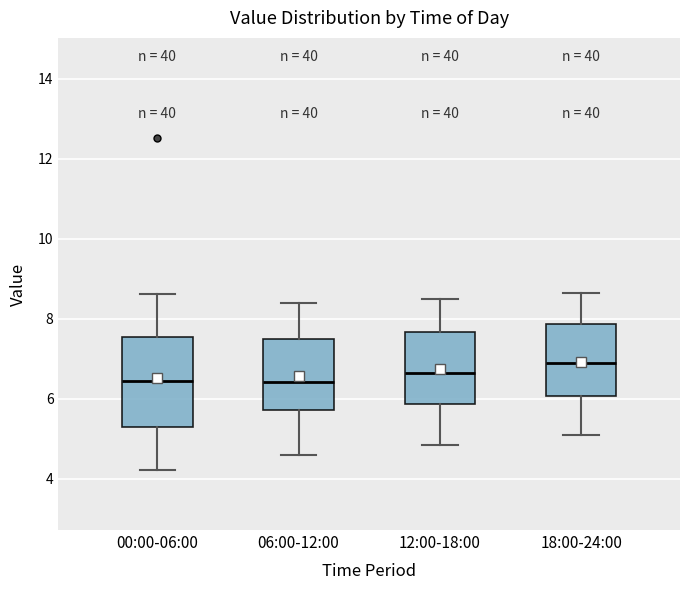

Where is the lower edge of the box for 12:00-18:00 on the y-axis? The values are not printed on the chart, so give them approximately, as read against the axis.

5.8